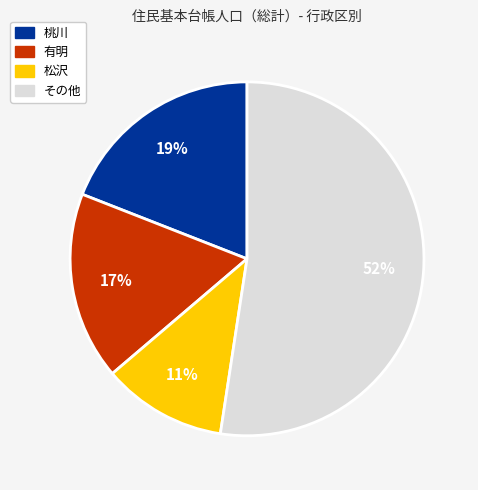

To the nearest percent, what is the difference between the largest and smallest slice percentages?

41%